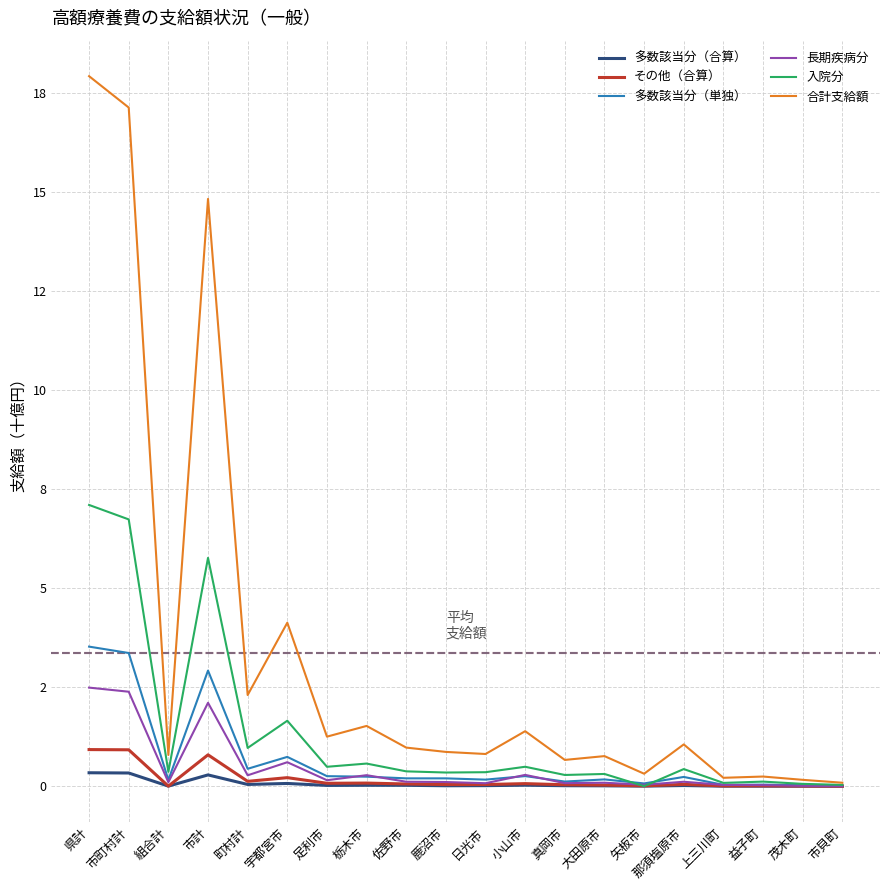

Between 組合計 and 市計, which series saw the biggest shift?

合計支給額